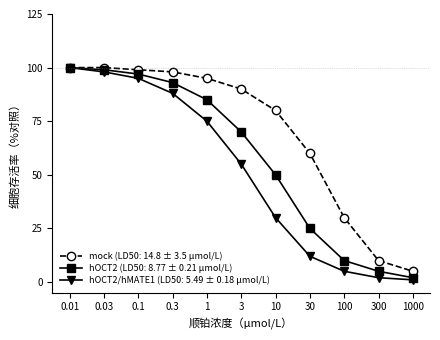

What is the sum of the hOCT2 (LD50: 8.77 ± 0.21 µmol/L) values at 0.1 and 0.3?

190